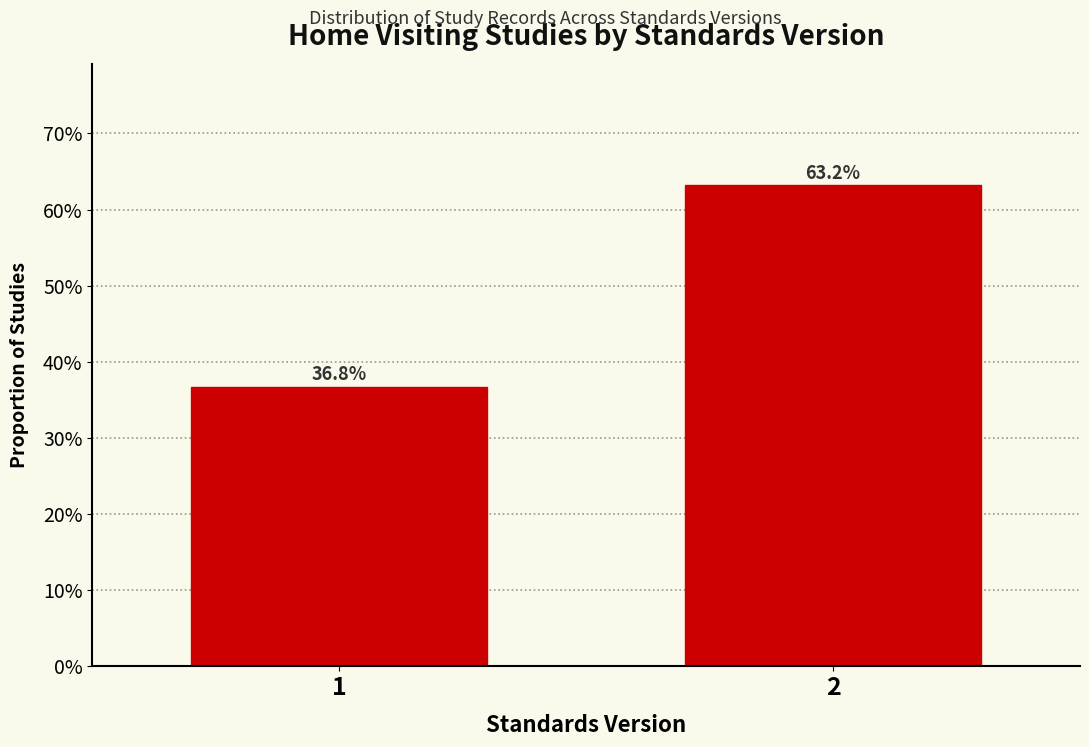

Does the chart contain any negative values?

No